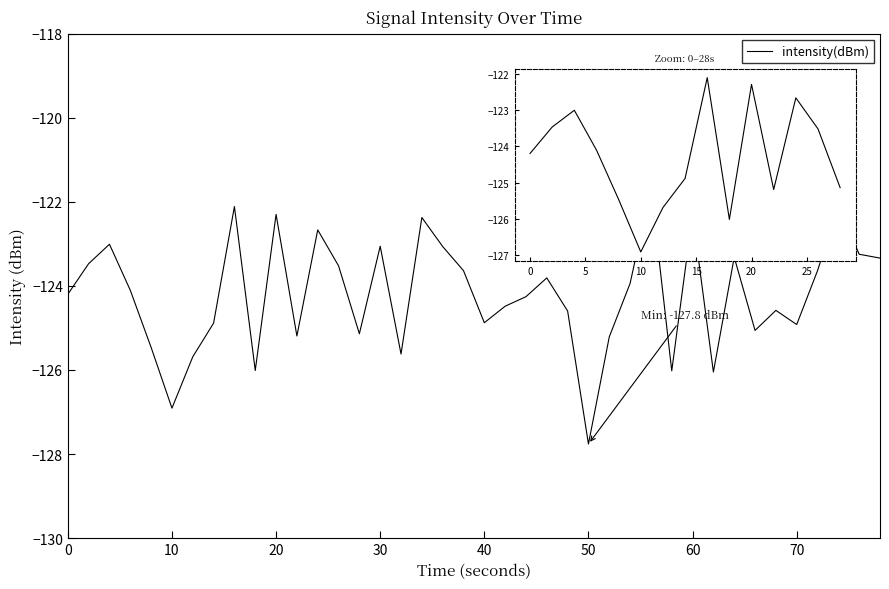

What is the difference between the maximum and minimum values?

6.1